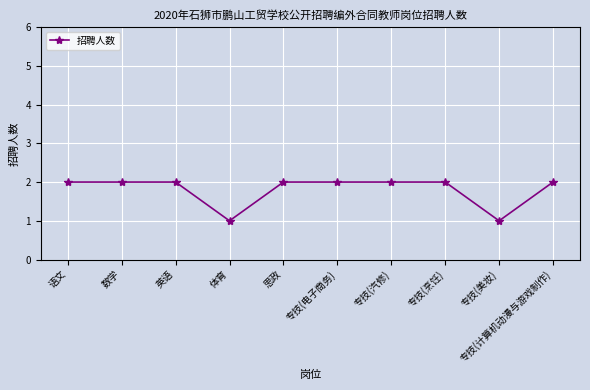

Count the values in the range 2 to 3.

8